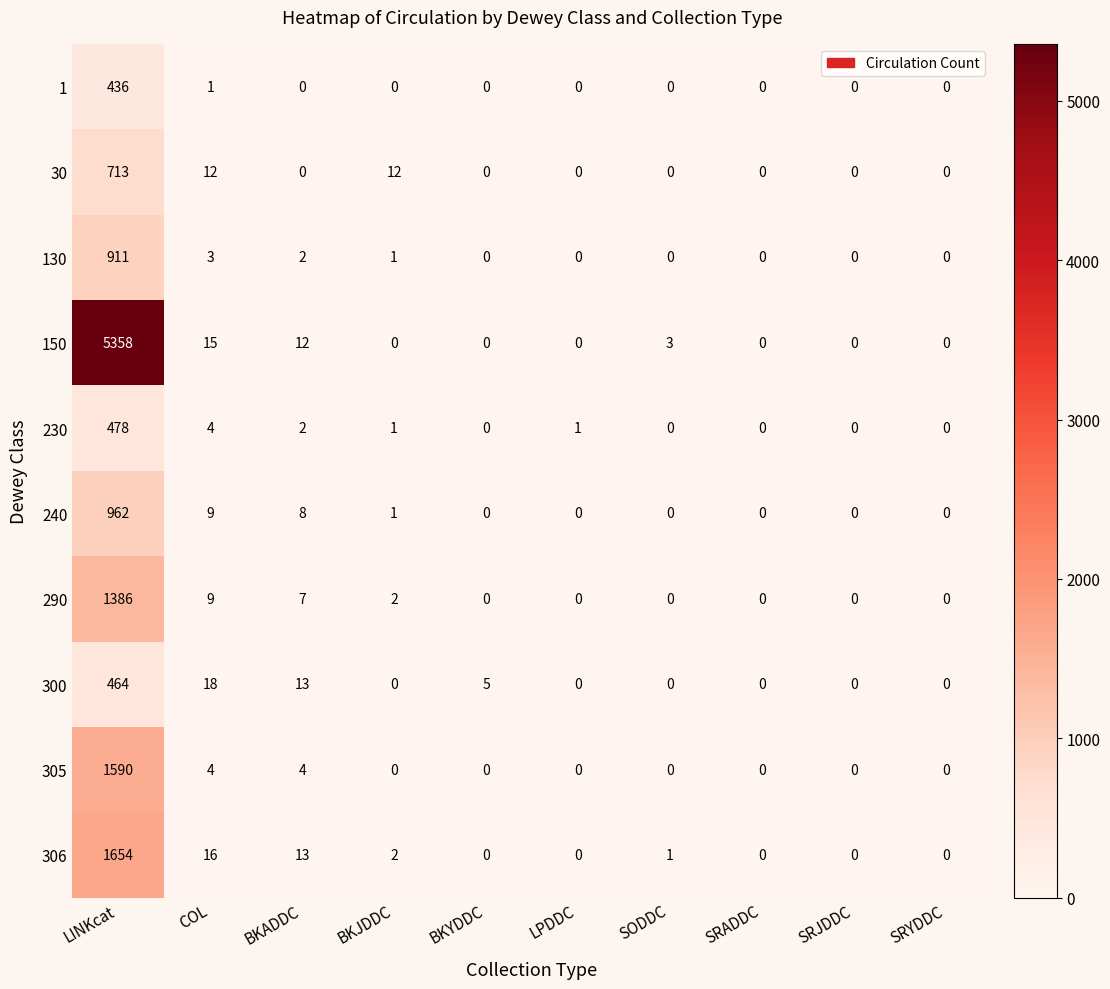

Is it true that 305 equals 772 at SODDC?

False